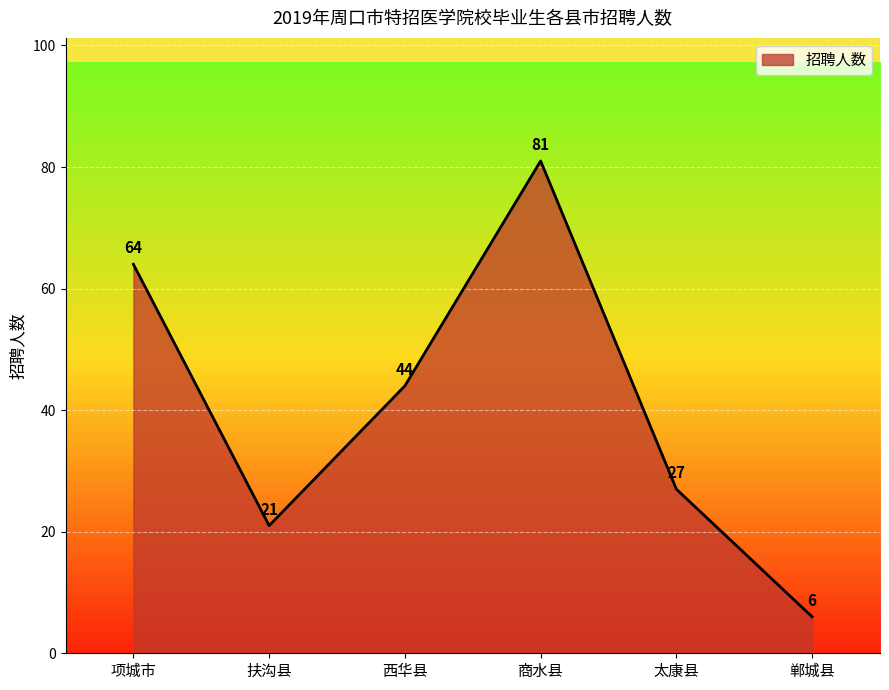

Which label corresponds to the smallest value in the chart?

郸城县